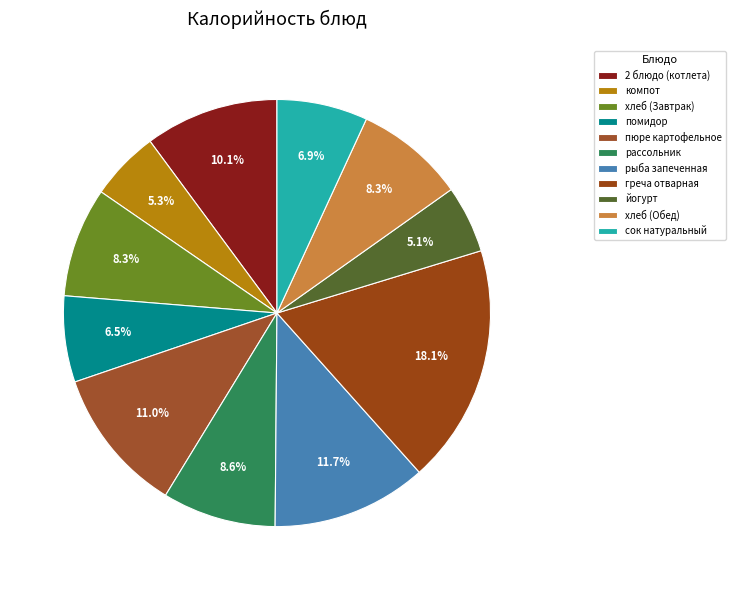

To the nearest percent, what is the difference between the largest and smallest slice percentages?

13%